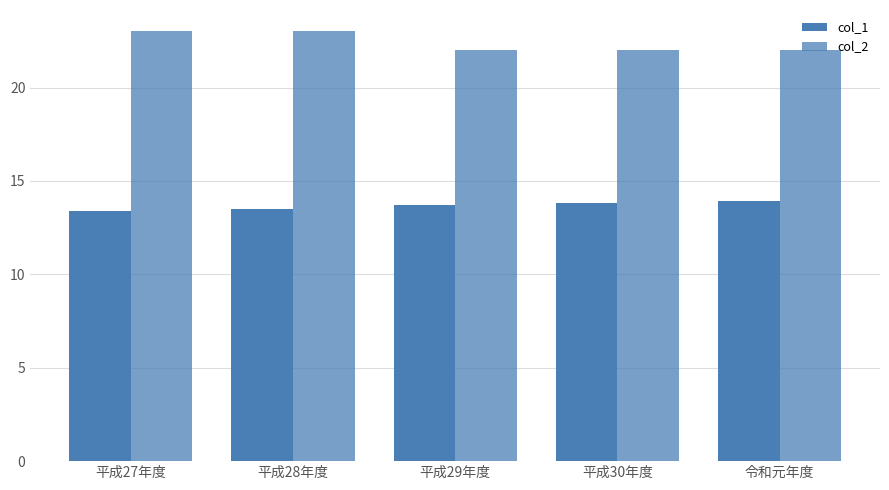

Count the number of categories in the chart.

5